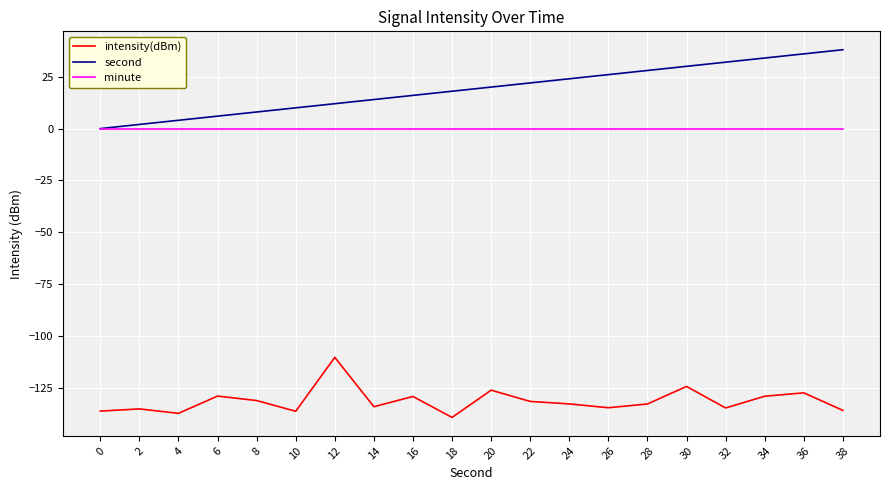

Which series has the largest total across all categories?

second